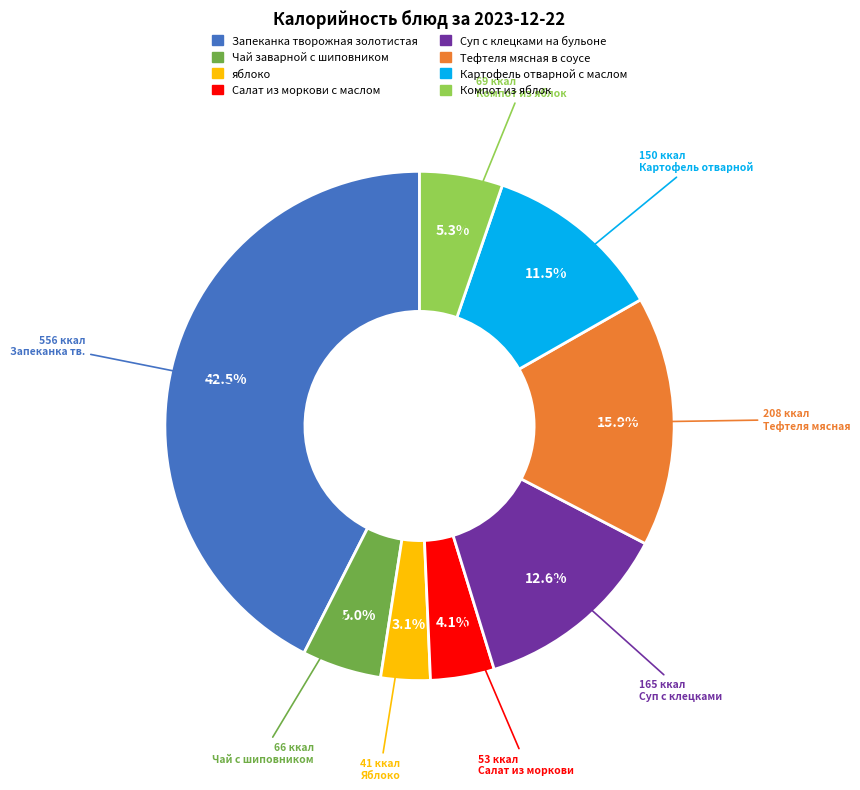

What is the ratio of the value at Картофель отварной с маслом to the value at яблоко?

3.7